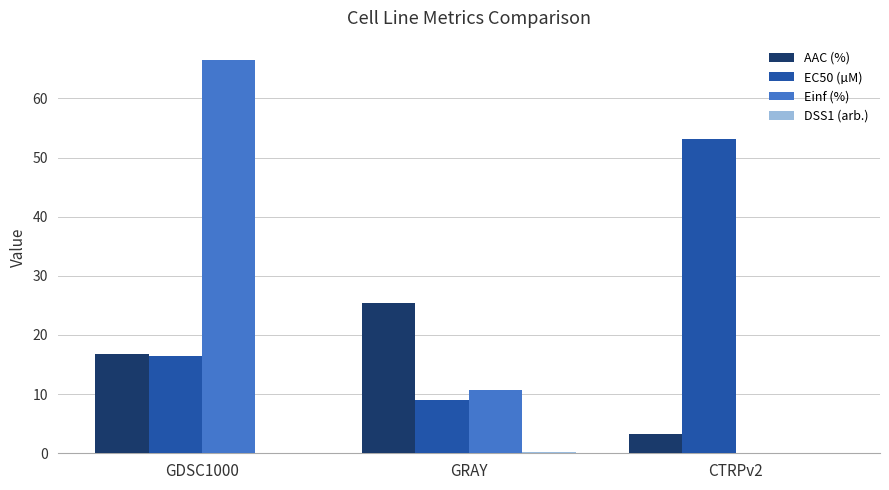

Where is EC50 (µM) nearest to the value 31?

GDSC1000